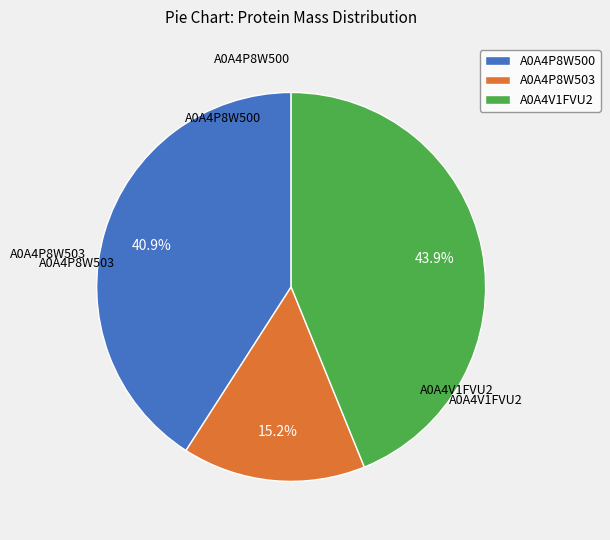

Between A0A4P8W503 and A0A4V1FVU2, which is larger?

A0A4V1FVU2